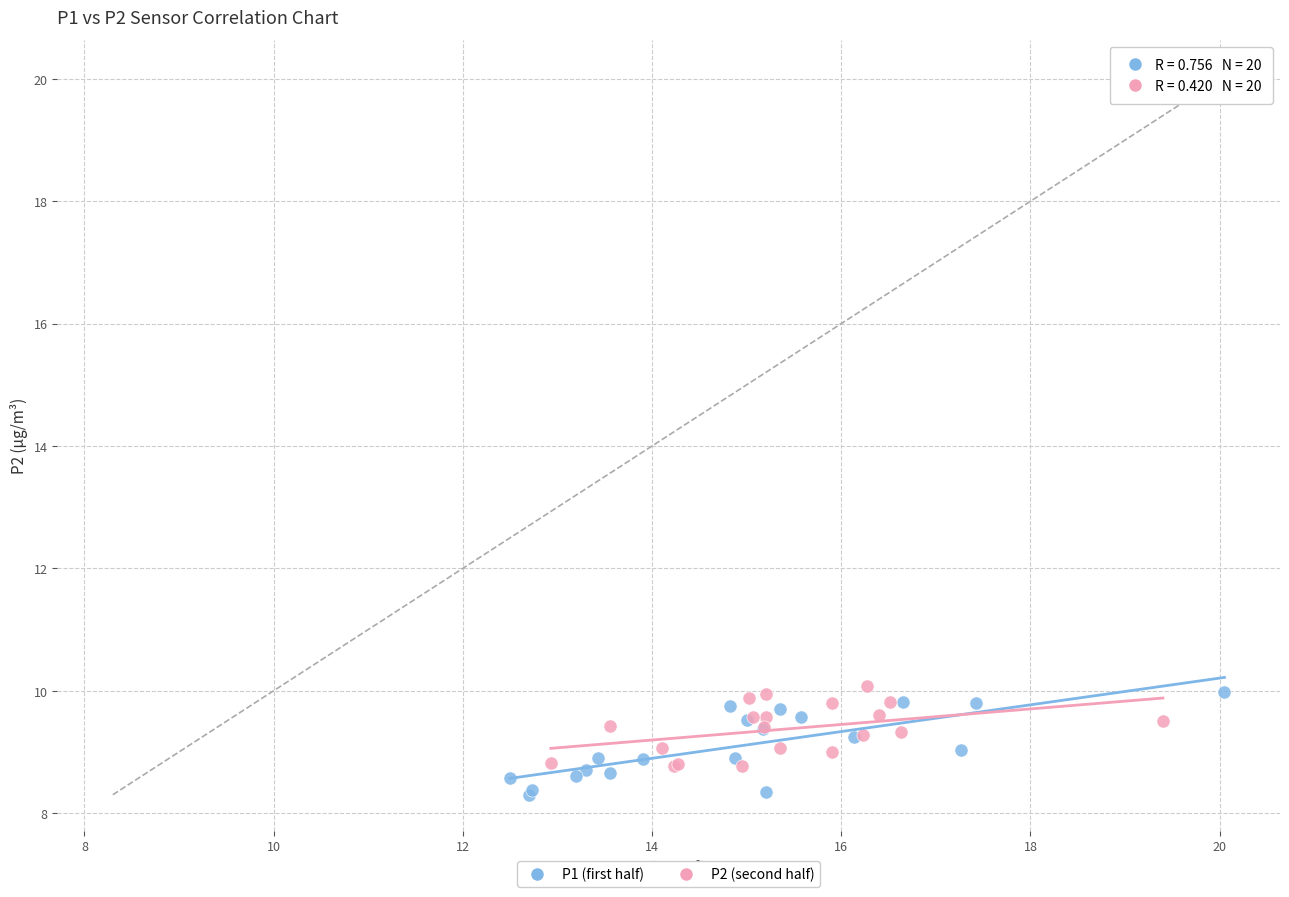

What are all the series names shown in the legend?

P1 (first half), P2 (second half)